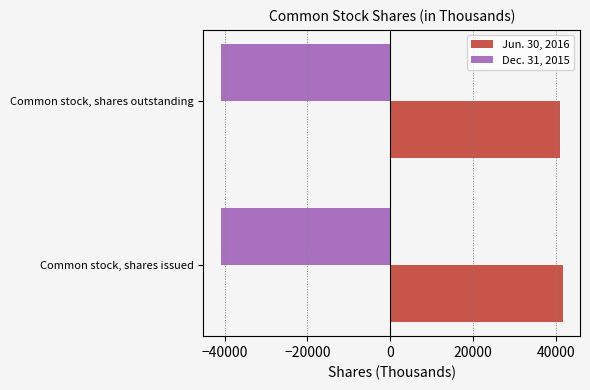

Which series has the largest total across all categories?

Jun. 30, 2016